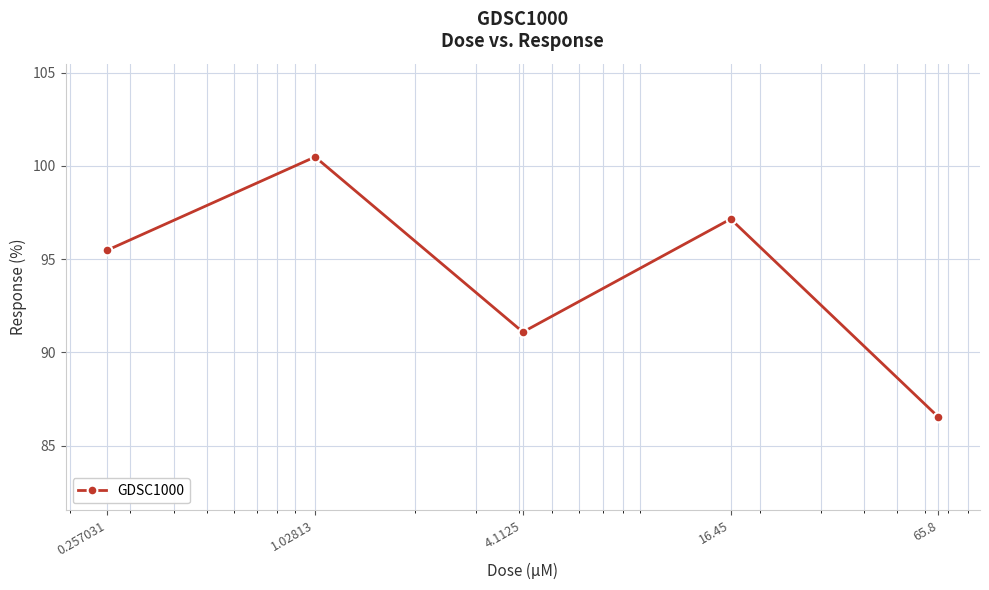

What is the value of the 4th point from the left?

97.1